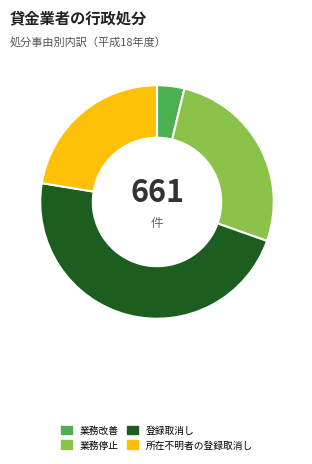

Does 所在不明者の登録取消し account for over 50% of the chart?

No